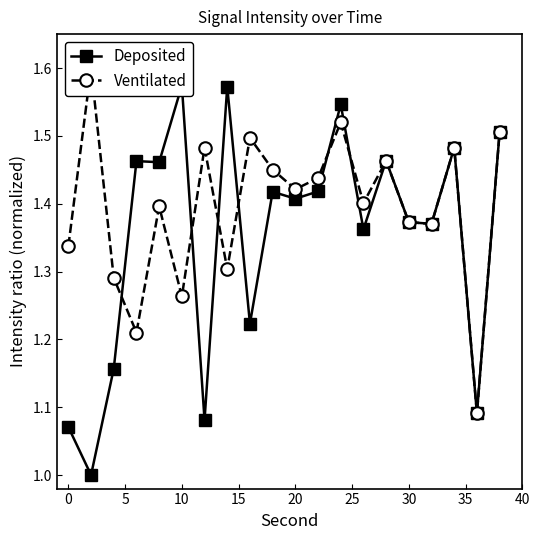

Rank the series by their maximum value, from highest to lowest.

Ventilated, Deposited